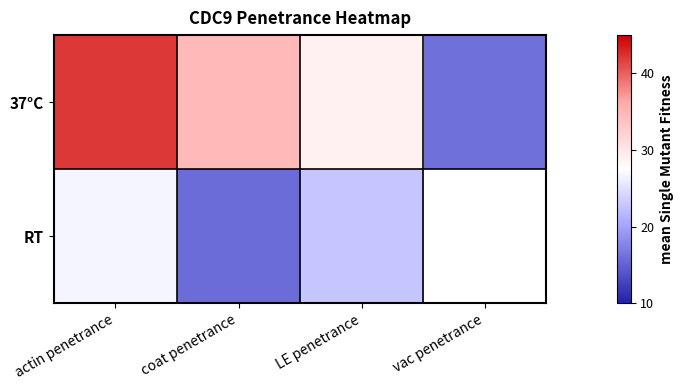

What is the minimum value shown in the chart?

15.8